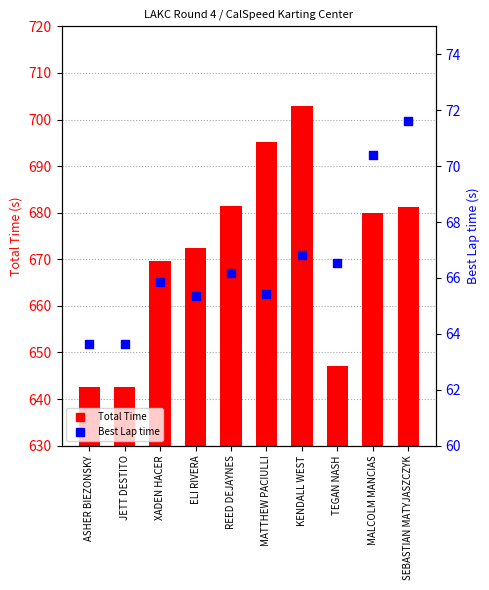

Which series has the largest total across all categories?

Total Time